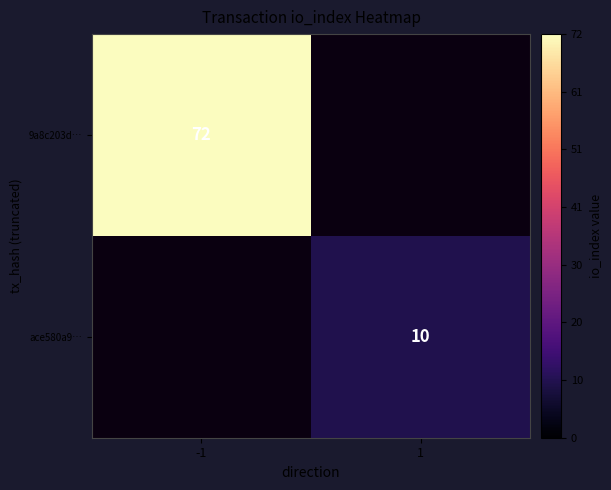

True or false: 9a8c203d… has a value of 35.7 at -1.

False